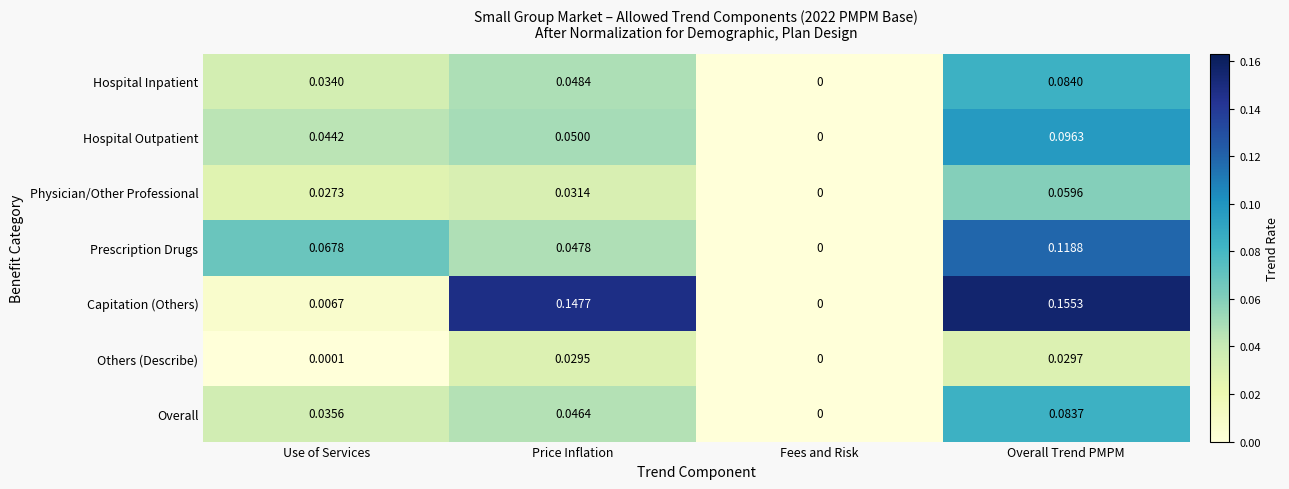

List the series in order of their peak value, highest first.

Capitation (Others), Prescription Drugs, Hospital Outpatient, Hospital Inpatient, Overall, Physician/Other Professional, Others (Describe)